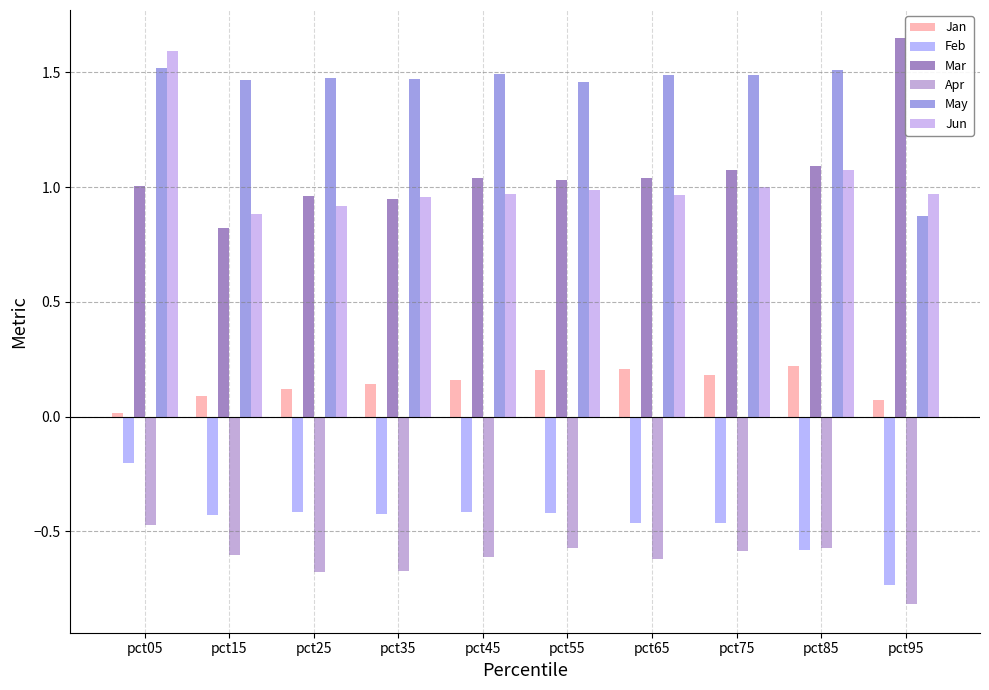

The value of May at pct45 is 2.0. True or false?

False